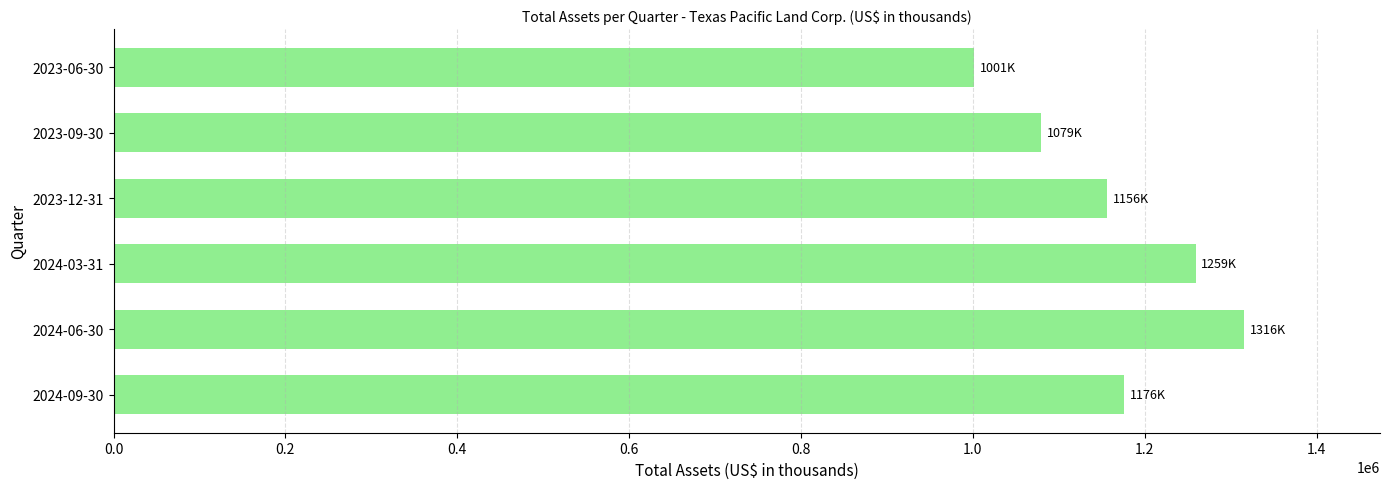

What is the sum of the values at 2023-09-30 and 2024-09-30?

2254887